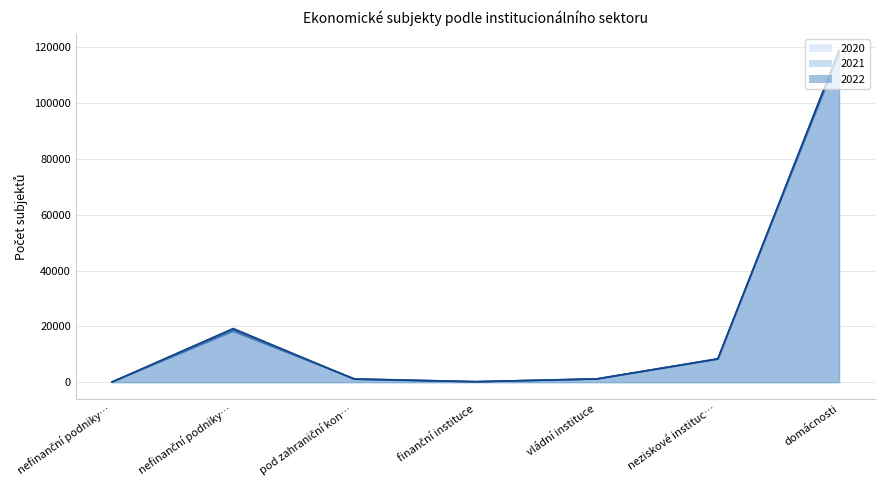

At which label is 2022 line closest to 59337?

nefinanční podniky…